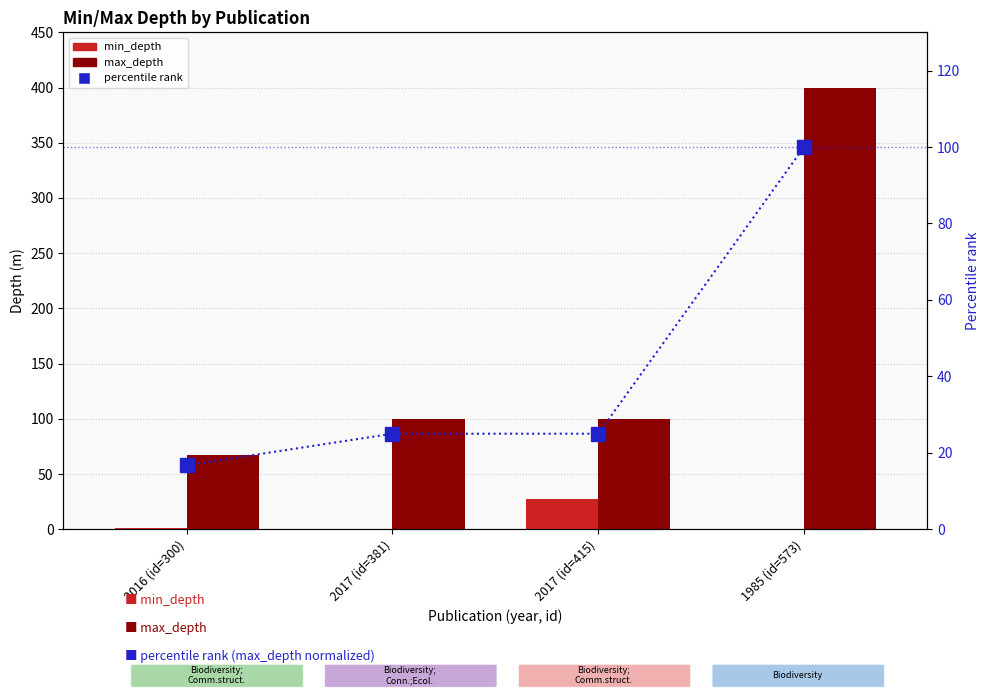

What is the label of the 1st bar from the right?

1985 (id=573)